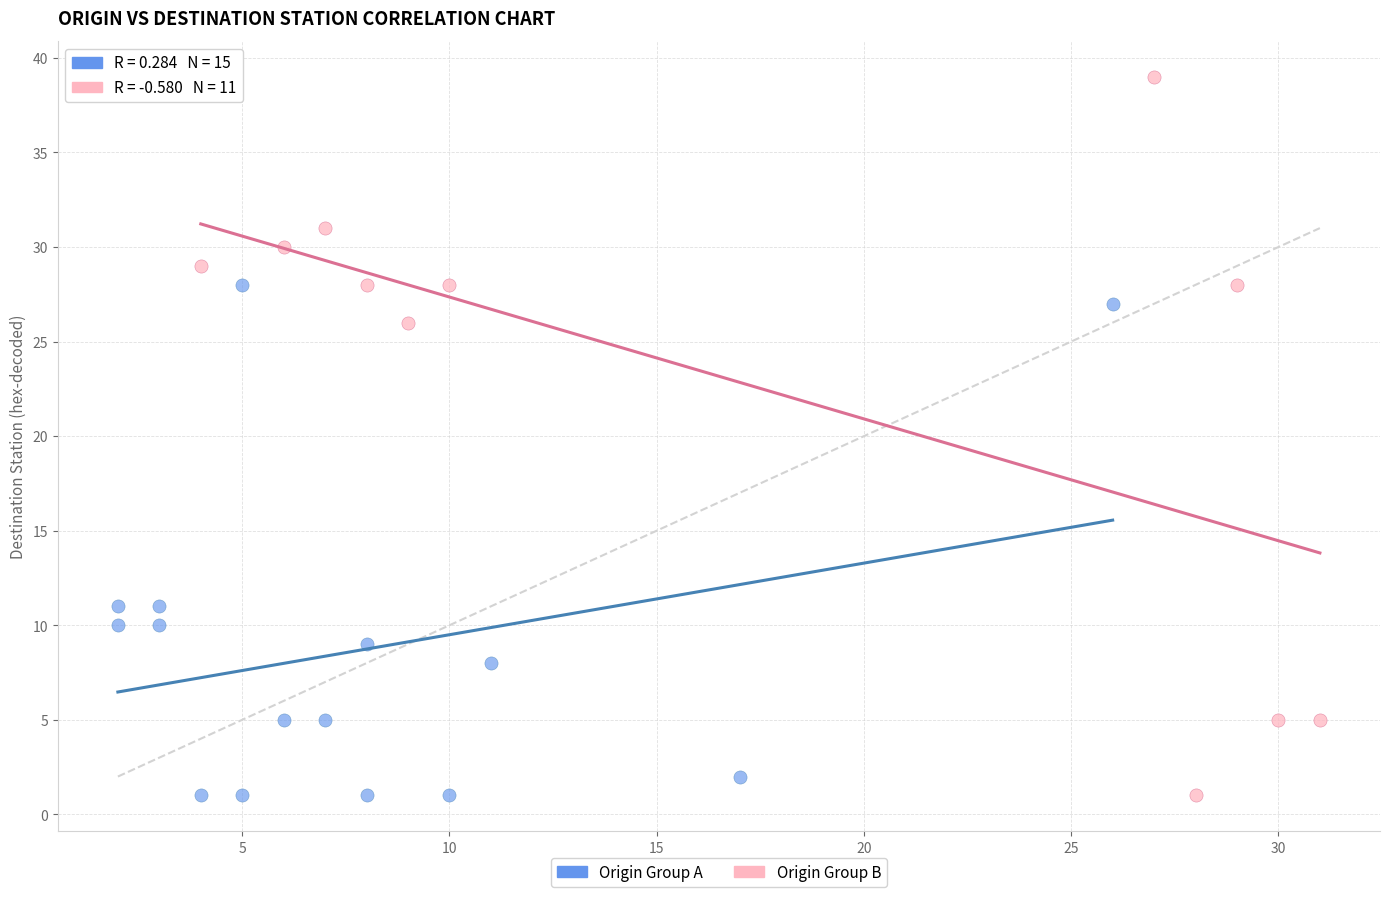

Which series has the largest Y range (max minus min)?

Origin Group B